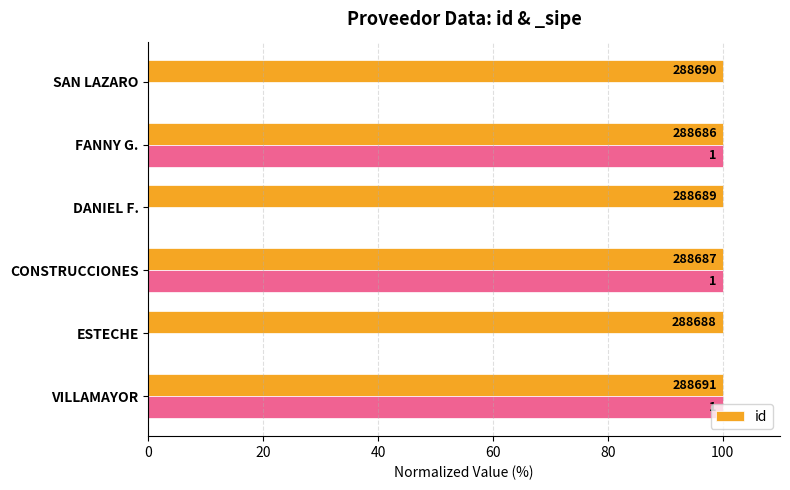

What is the value of the 4th bar from the left?

100.0